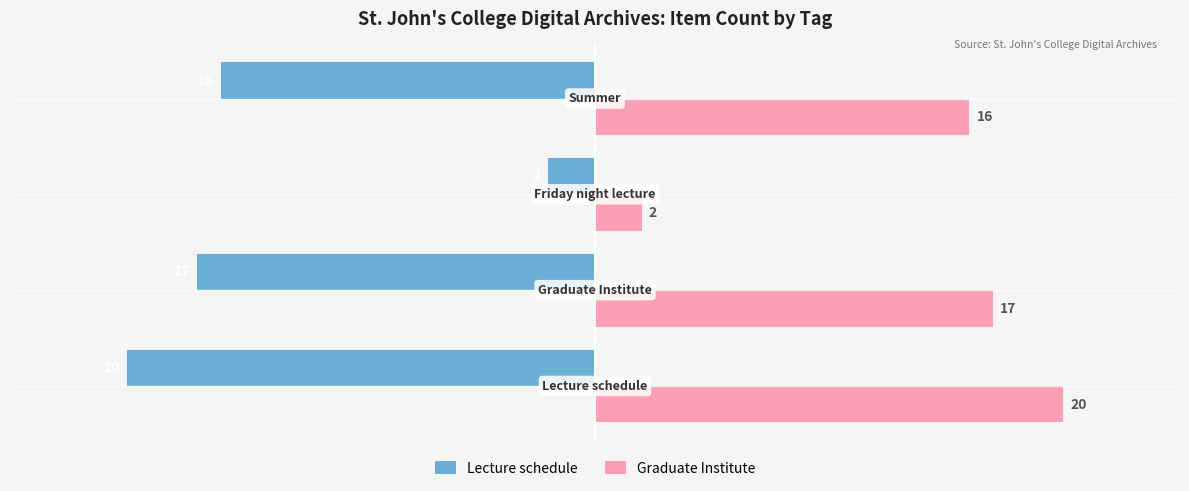

Rank the series by their average value, from lowest to highest.

Lecture schedule, Graduate Institute